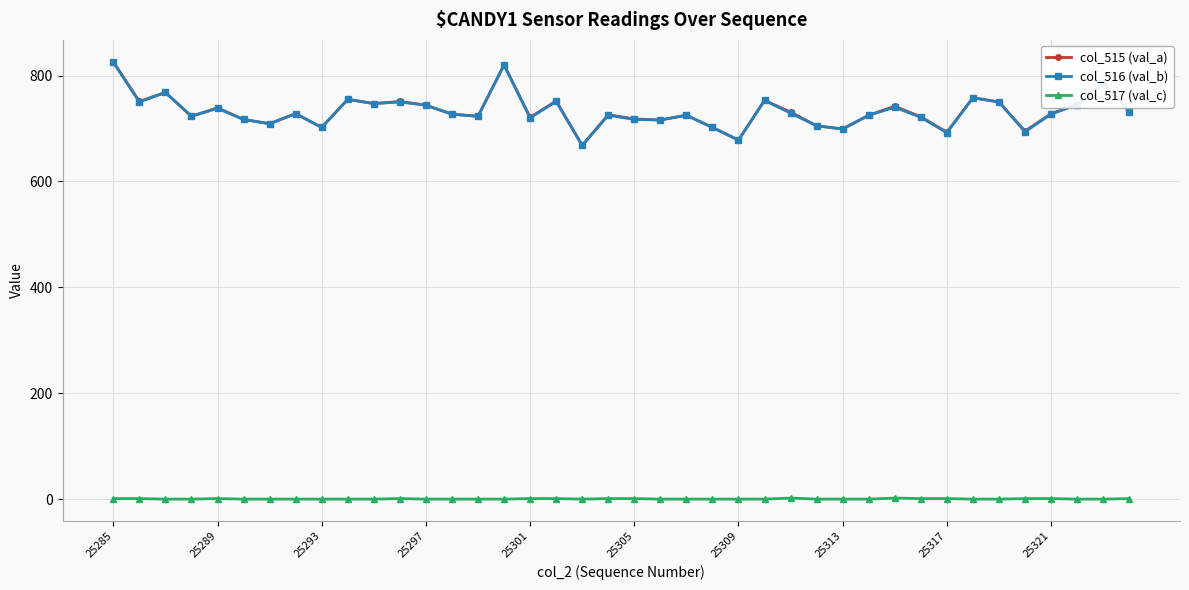

Which series has the widest spread of values?

col_515 (val_a)